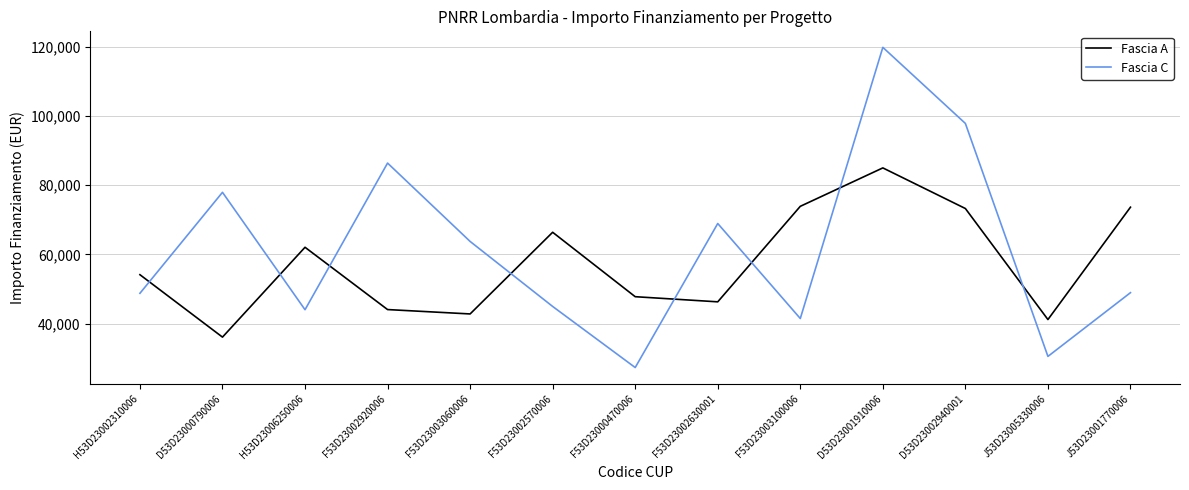

Where is the first local minimum for Fascia C?

H53D23006250006